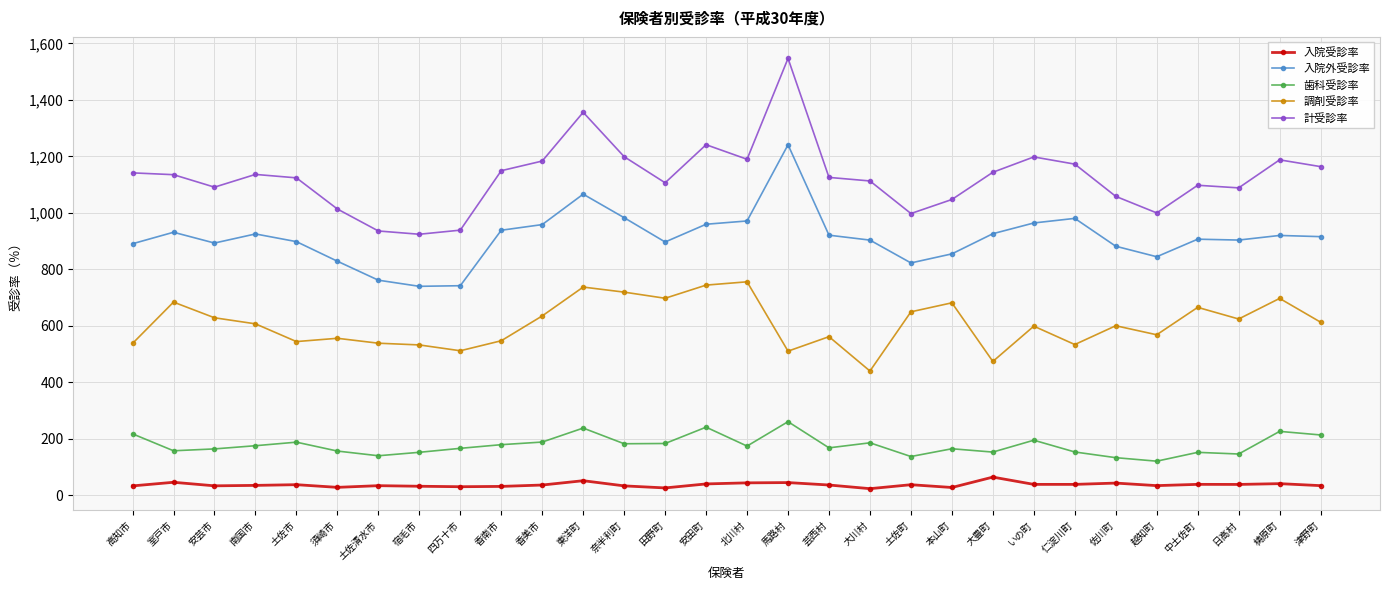

True or false: 調剤受診率 and 入院受診率 cross at least once.

False